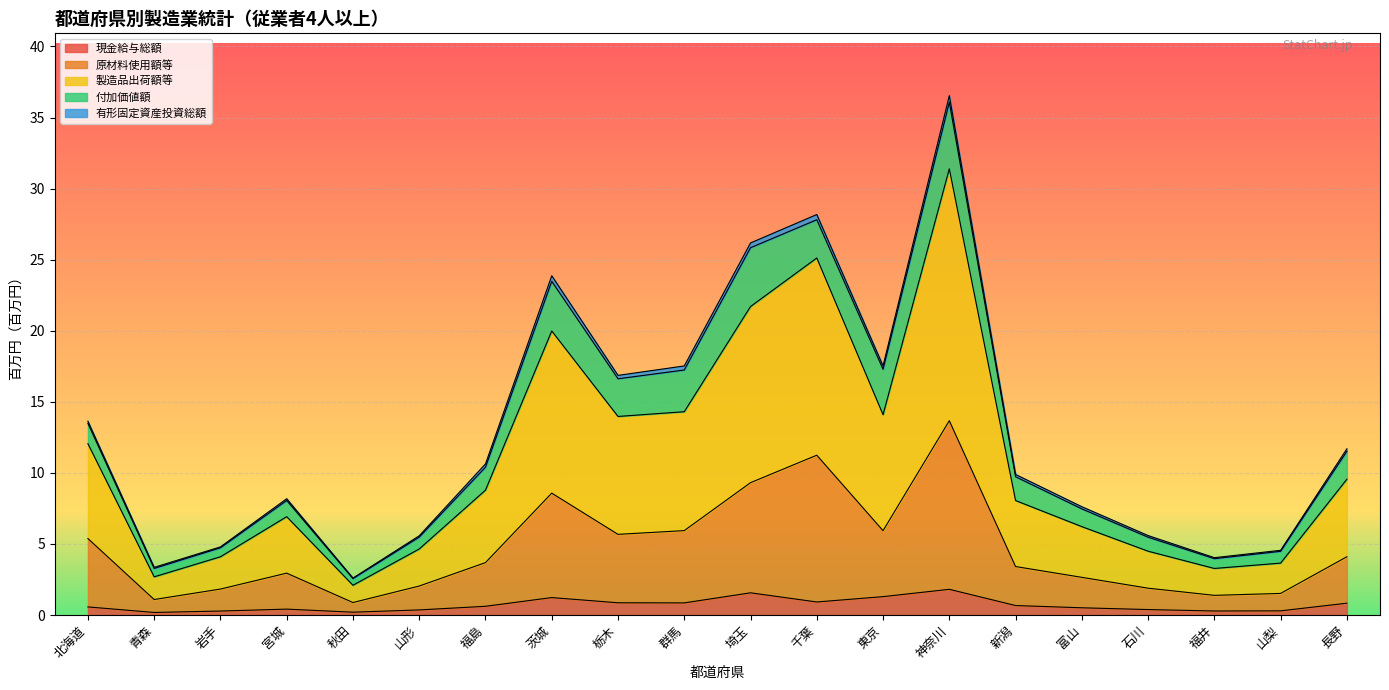

True or false: 製造品出荷額等 and 原材料使用額等 cross at least once.

False